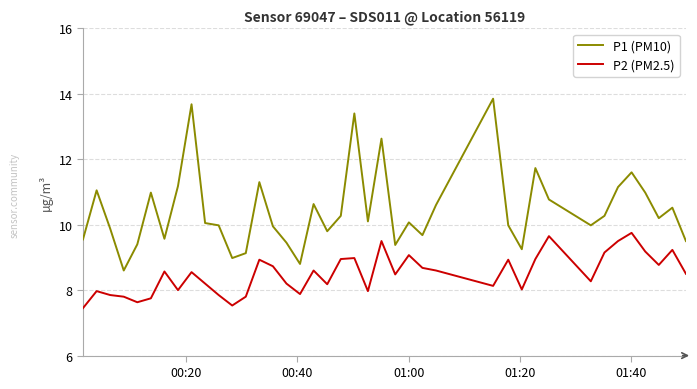

Rank the series by their maximum value, from lowest to highest.

P2 (PM2.5), P1 (PM10)